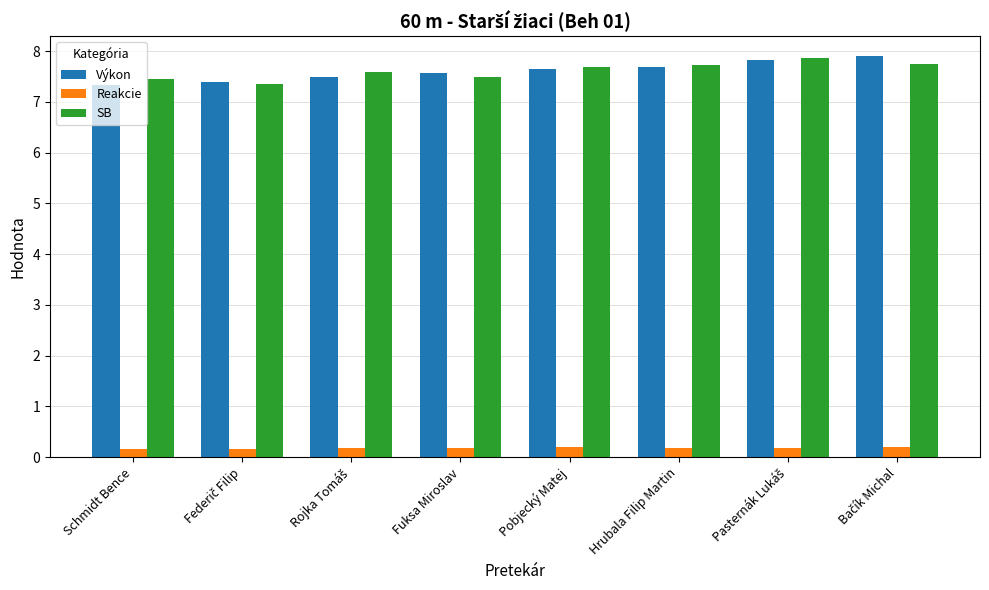

What is the spread (max minus min) of values at Pobjecký Matej?

7.5